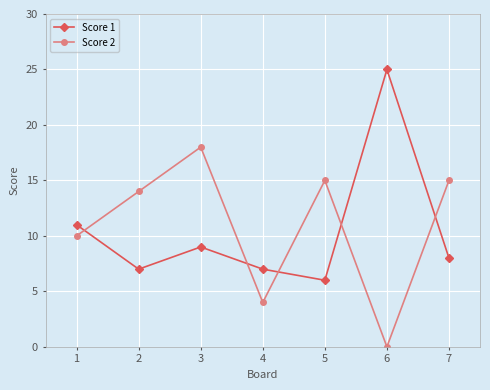

What are all the series names shown in the legend?

Score 1, Score 2